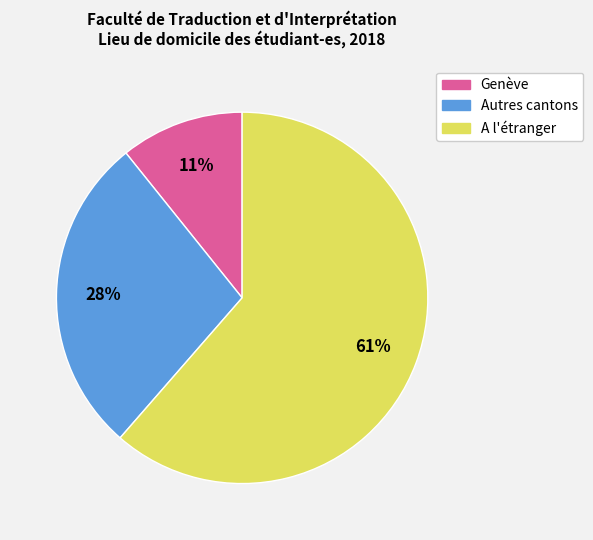

What percentage is the A l'étranger slice, to the nearest percent?

61%